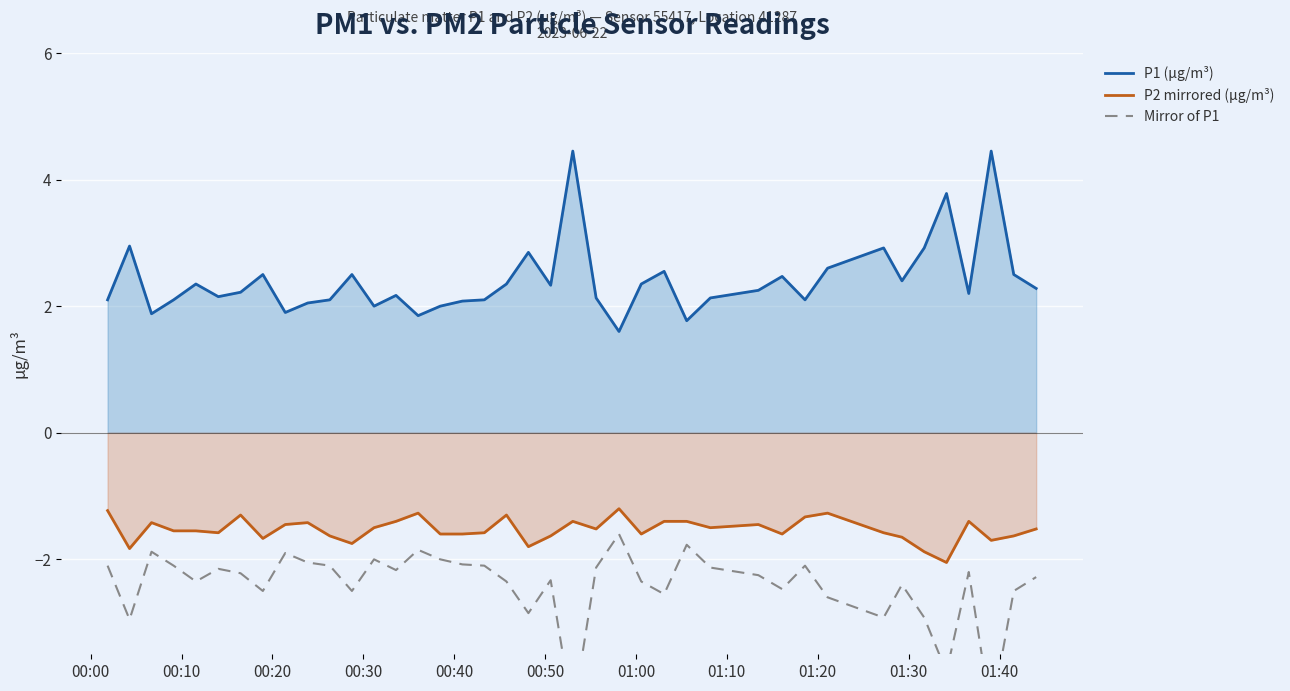

What is the difference between the maximum and second lowest values in the P1 (µg/m³) series?

2.7